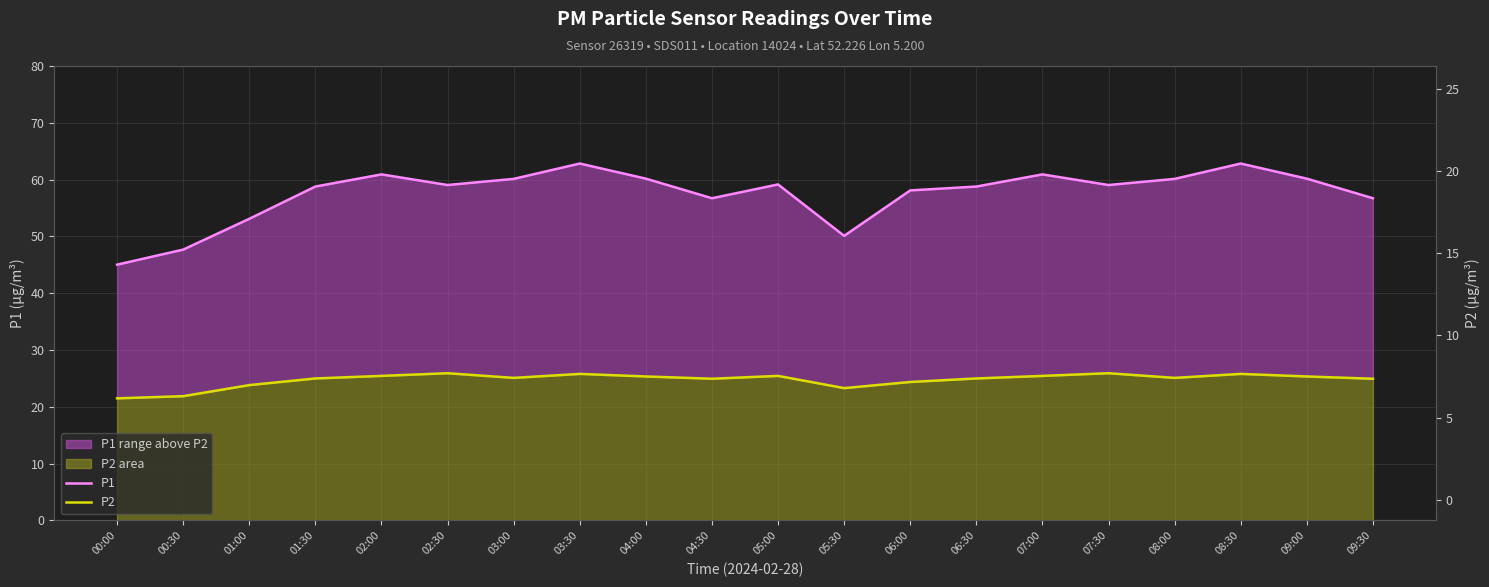

Does the chart have visible grid lines?

Yes